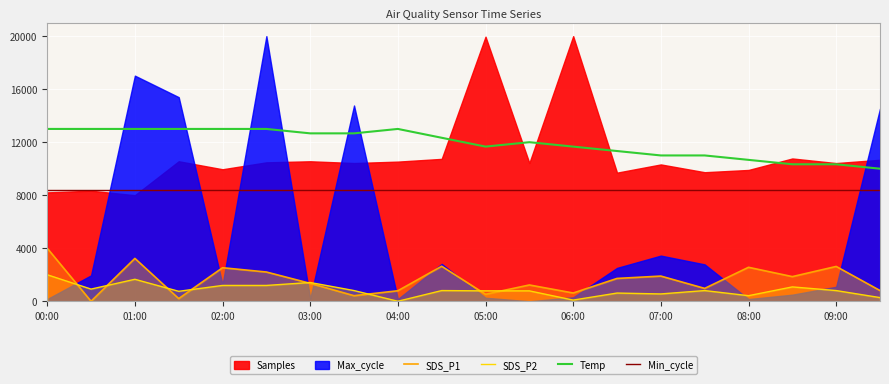

True or false: SDS_P2 and Min_cycle cross at least once.

False